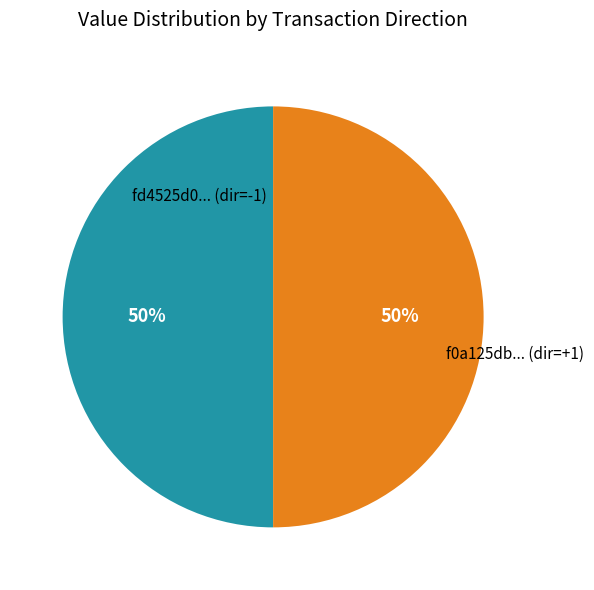

To the nearest percent, what is the average slice percentage?

50%